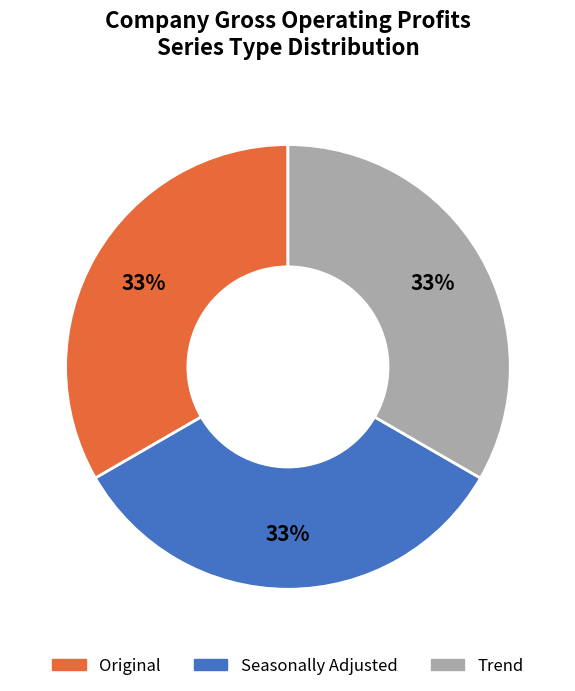

Is there a majority slice in this chart?

No